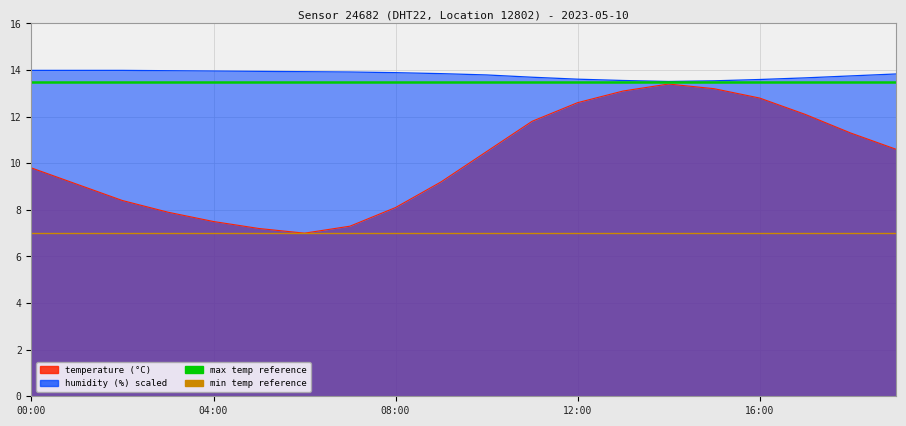

What is the value of the min temperature point at the 2nd from the left?

7.0